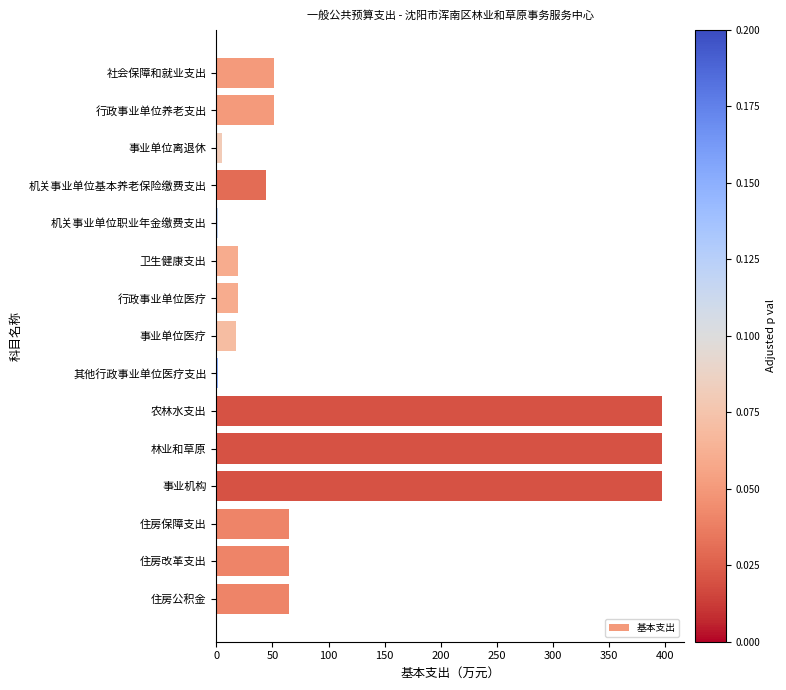

Between 住房保障支出 and 事业单位离退休, which is larger?

住房保障支出